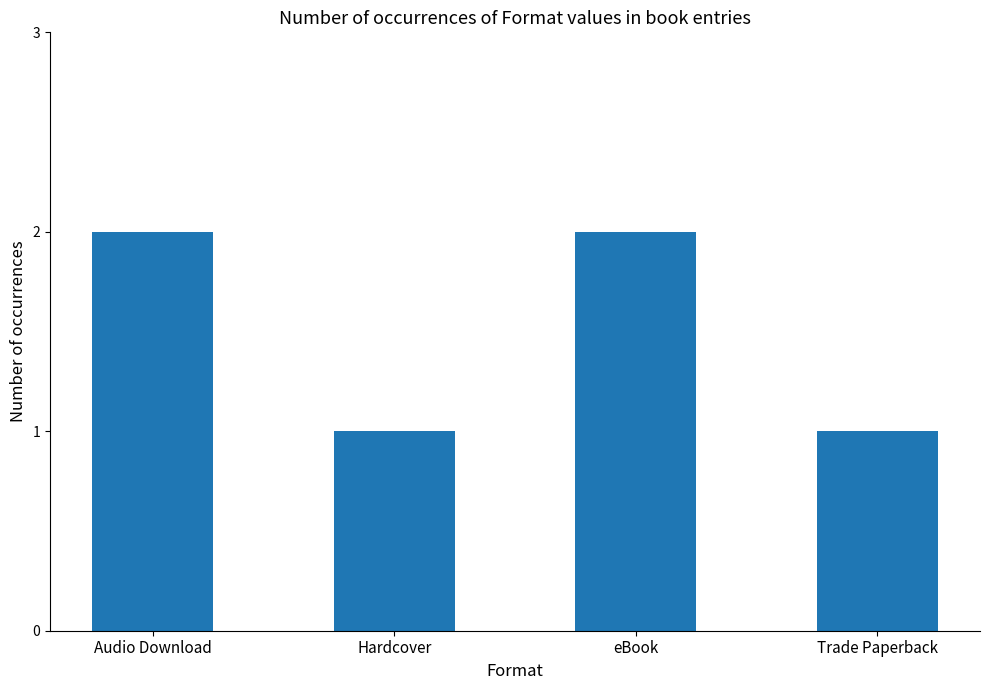

How many values are between 1 and 2?

4